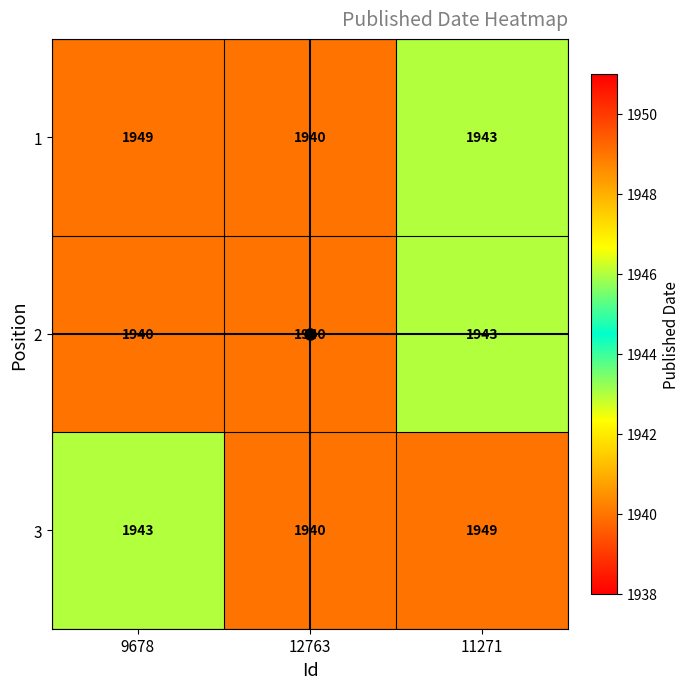

At which category is the sum across all series the highest?

11271